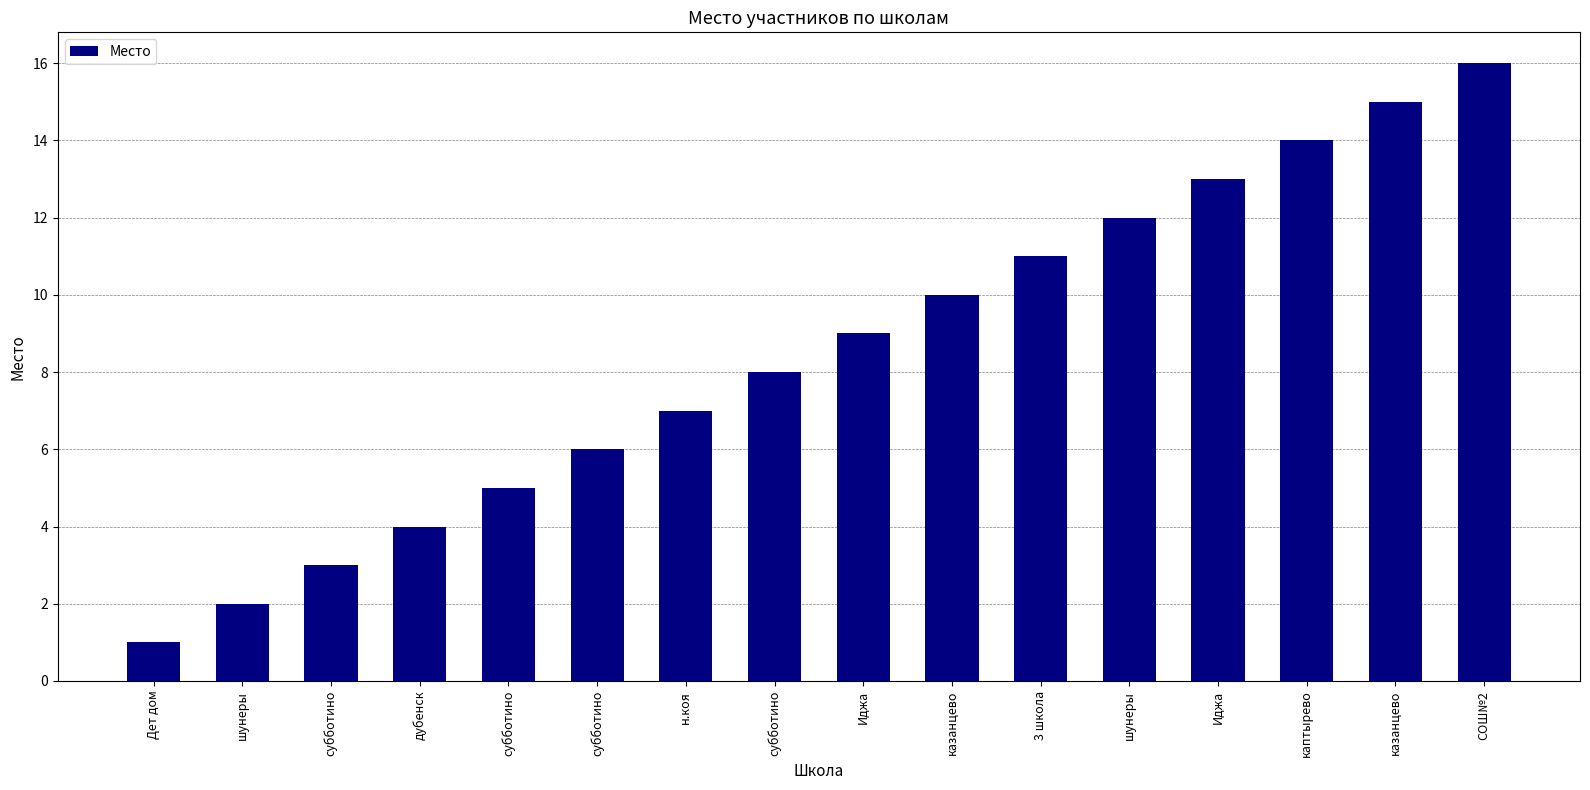

What is the change in value from субботино to казанцево?

+7